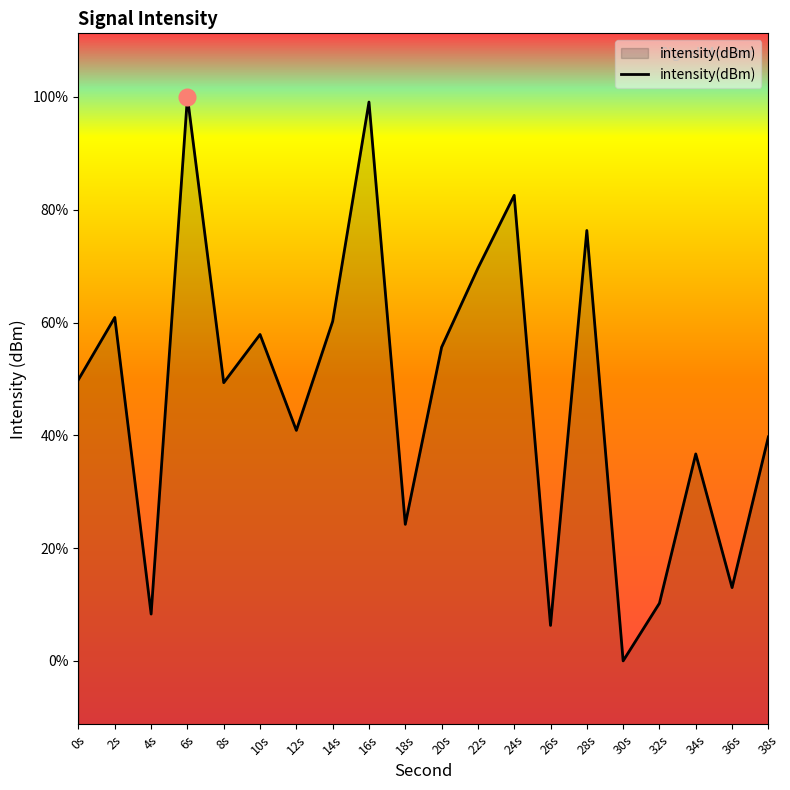

Reading left to right, list all the values displayed in this chart.

0s=-131.2	2s=-129.3	4s=-138.6	6s=-122.3	8s=-131.3	10s=-129.8	12s=-132.8	14s=-129.4	16s=-122.5	18s=-135.8	20s=-130.2	22s=-127.7	24s=-125.4	26s=-139.0	28s=-126.5	30s=-140.1	32s=-138.3	34s=-133.6	36s=-137.8	38s=-133.0